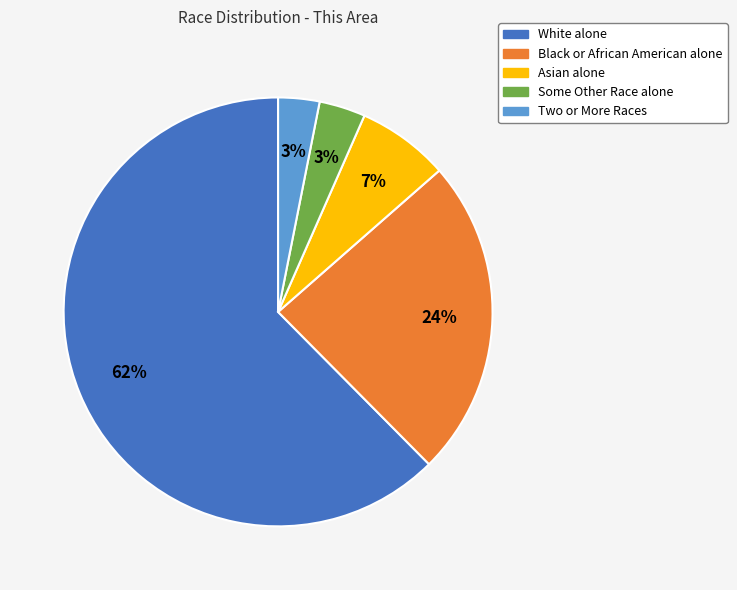

Is the sum of Black or African American alone and Two or More Races greater than half?

No